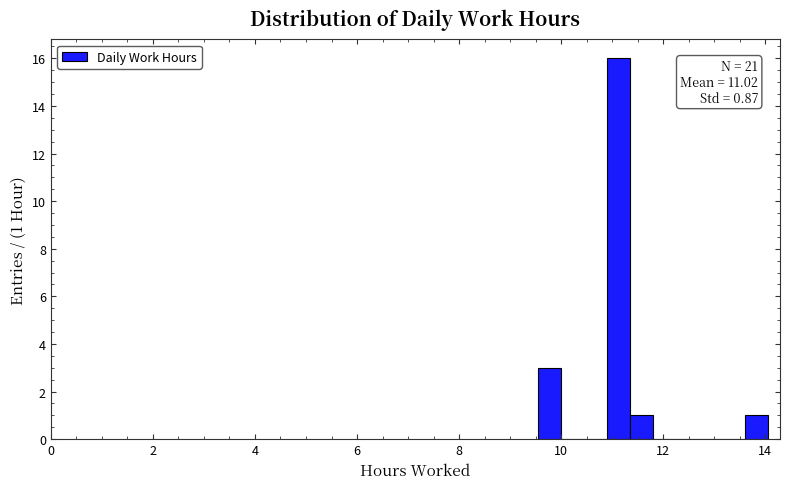

Around what value on the x-axis is the tallest bar? Give the approximate position of its centre, as read against the axis.

11.2